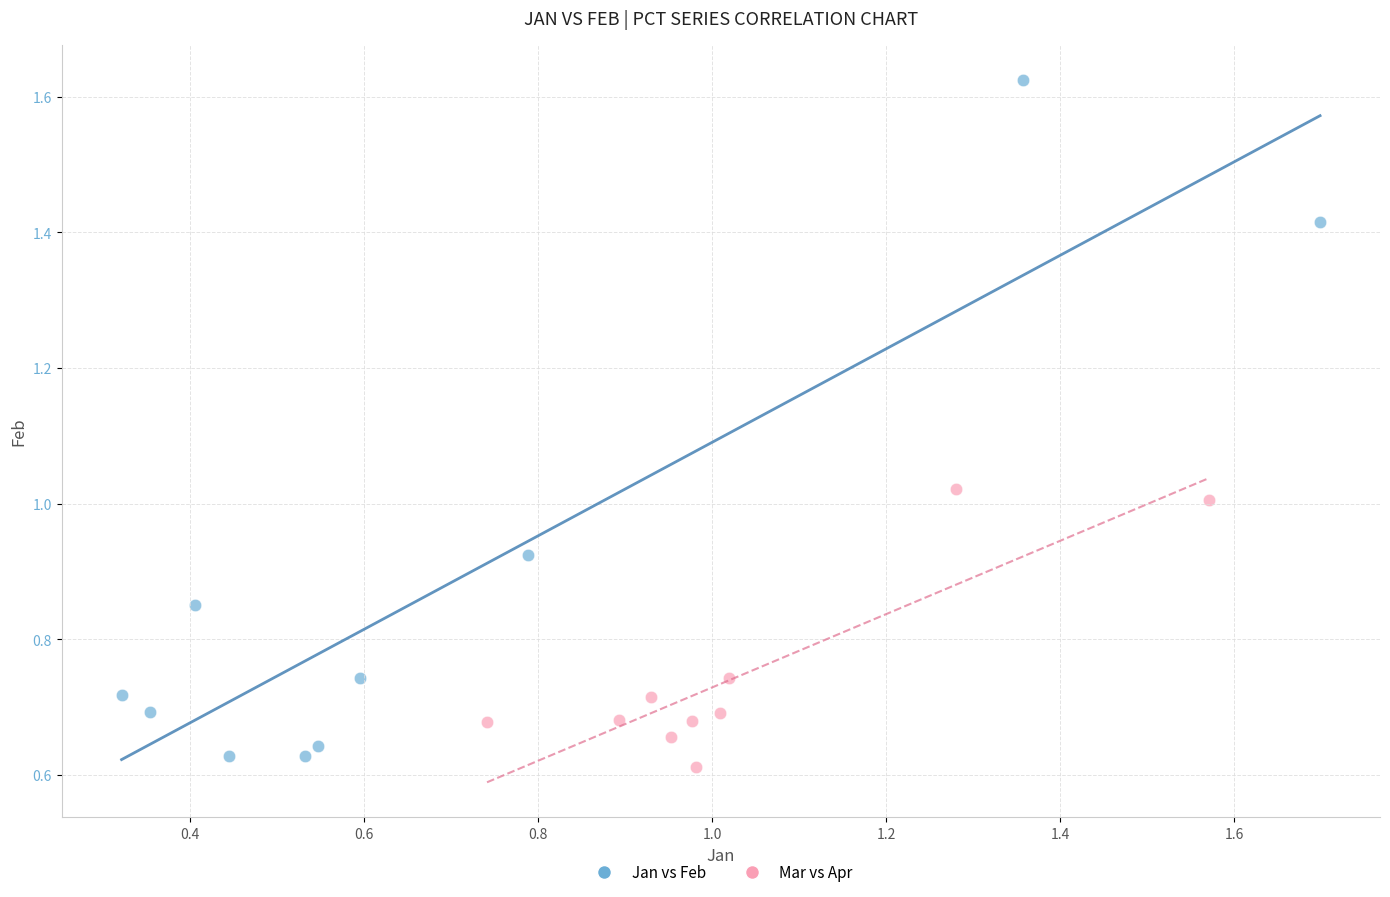

Which series has the widest spread of Y values?

Jan vs Feb